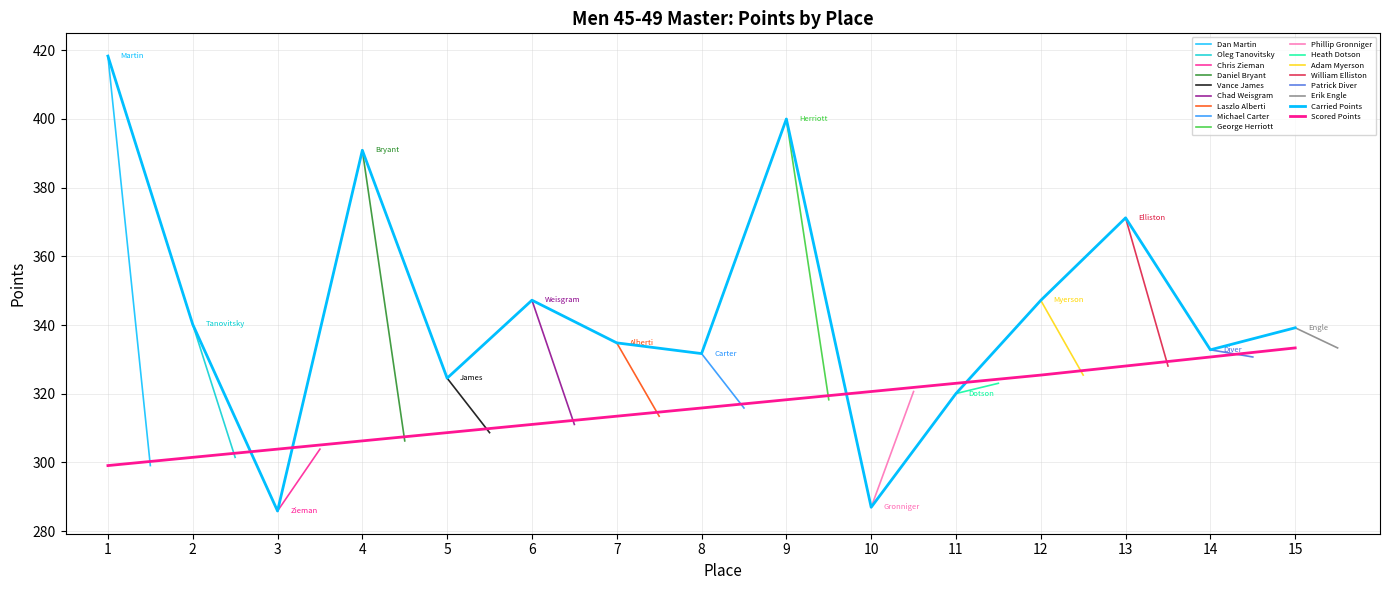

What is the value of the Carried Points point at the 10th from the left?

286.9